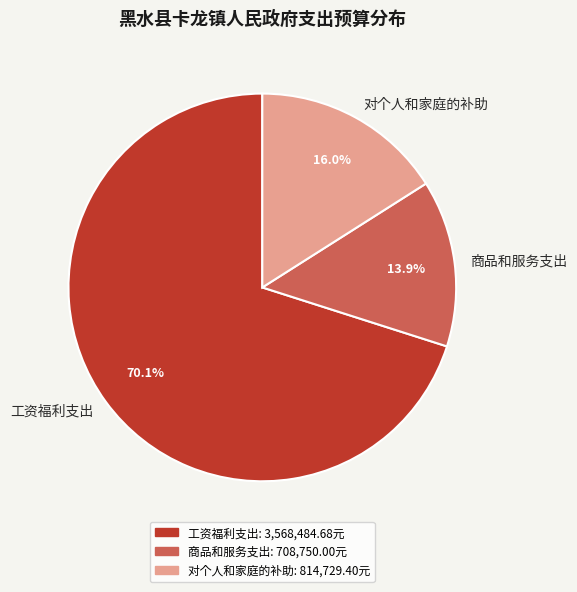

How many slices are in this pie chart?

3